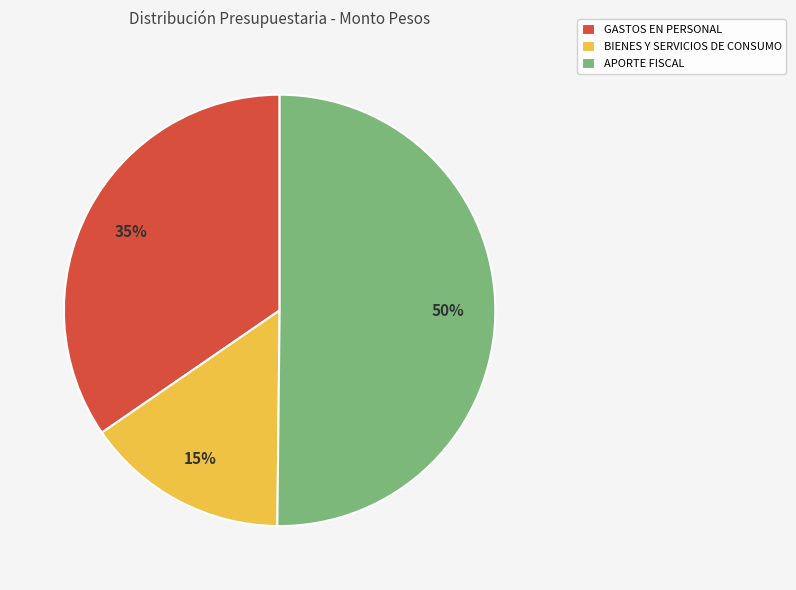

What is the majority slice?

APORTE FISCAL